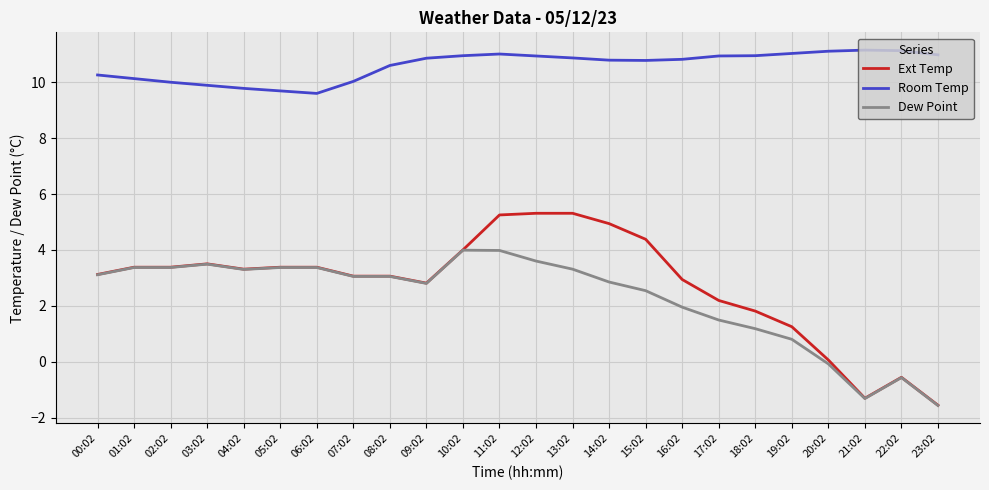

What is the highest value of the Dew Point series?

4.0